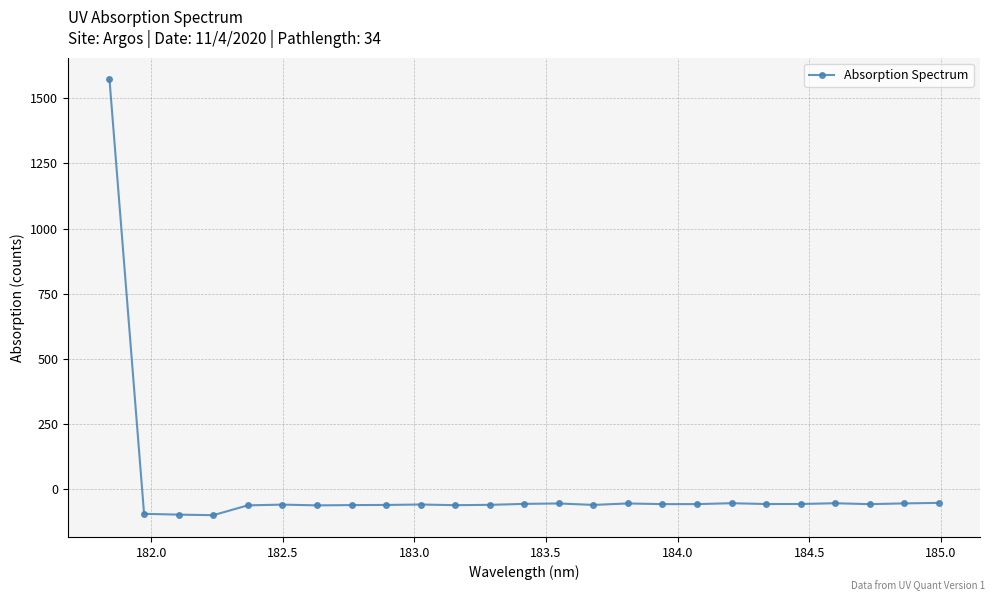

How many lines are shown in the chart?

1